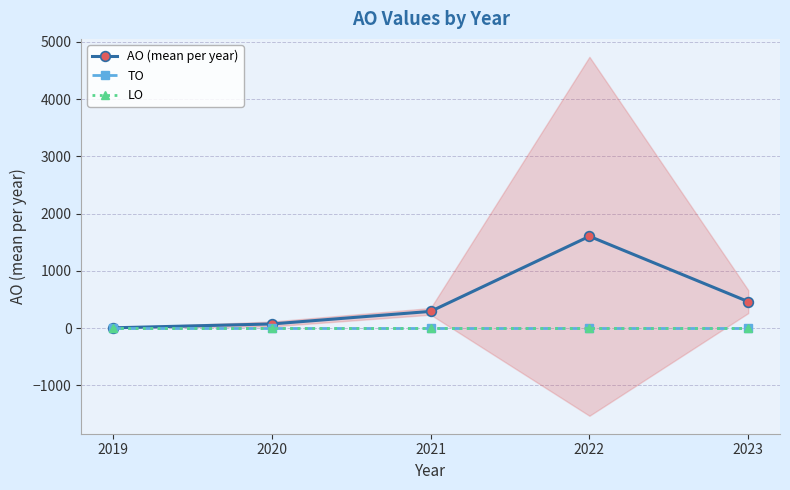

True or false: TO and AO (mean per year) cross at least once.

False